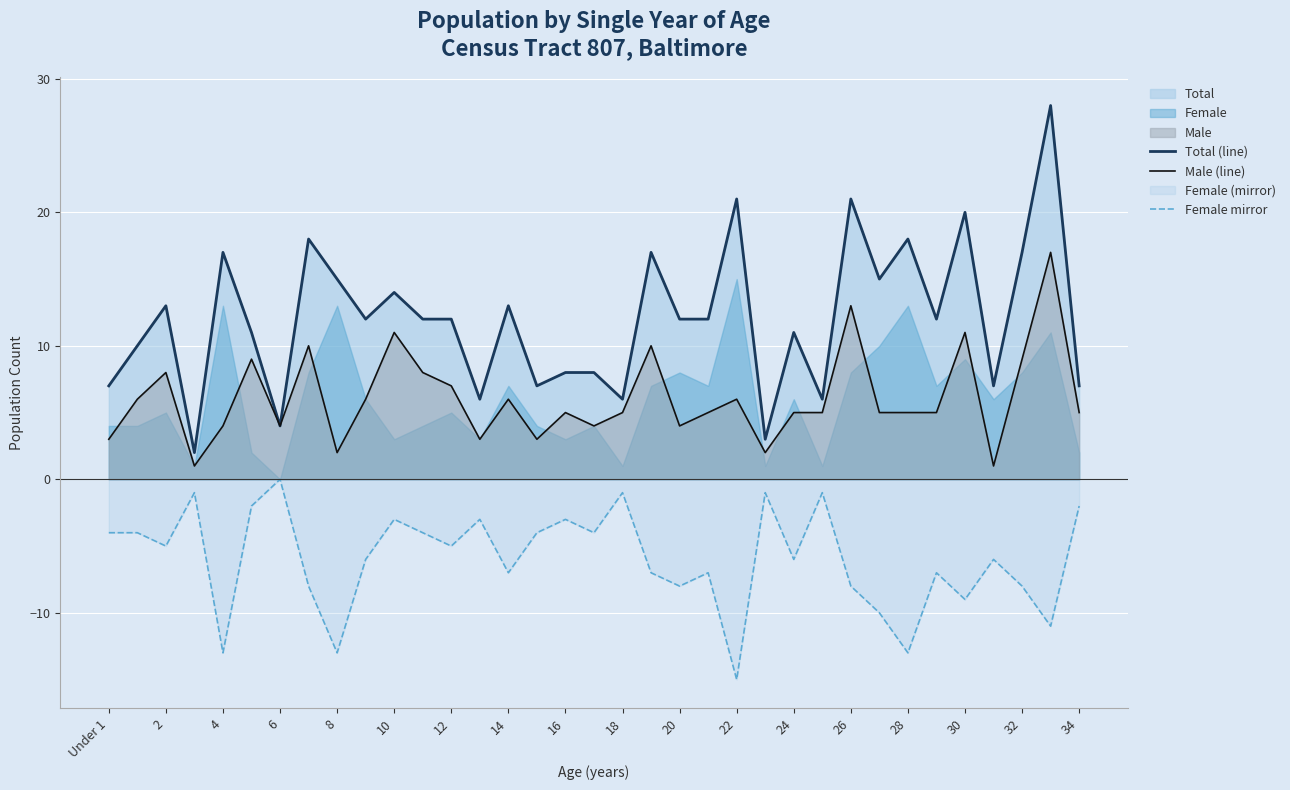

True or false: Male (line) and Female mirror cross at least once.

False